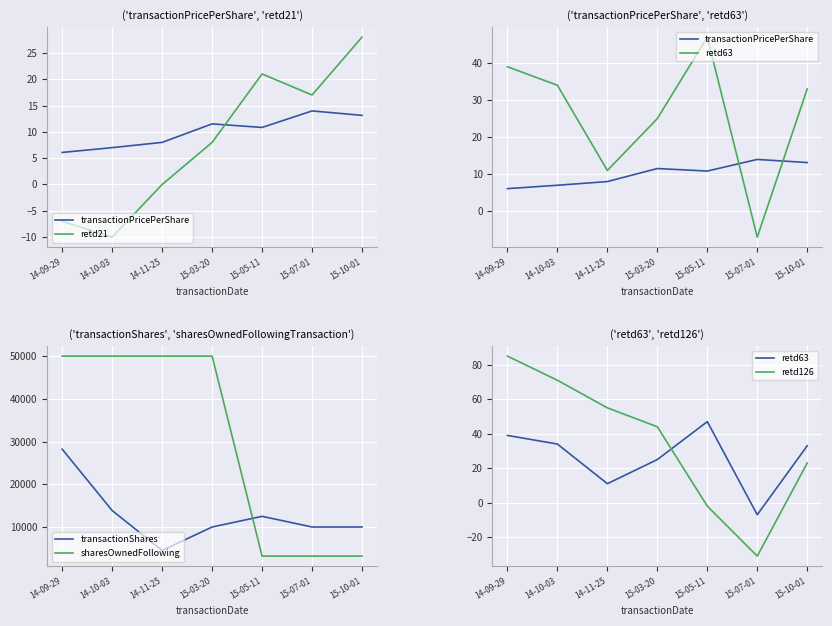

True or false: transactionShares and transactionPricePerShare cross at least once.

False